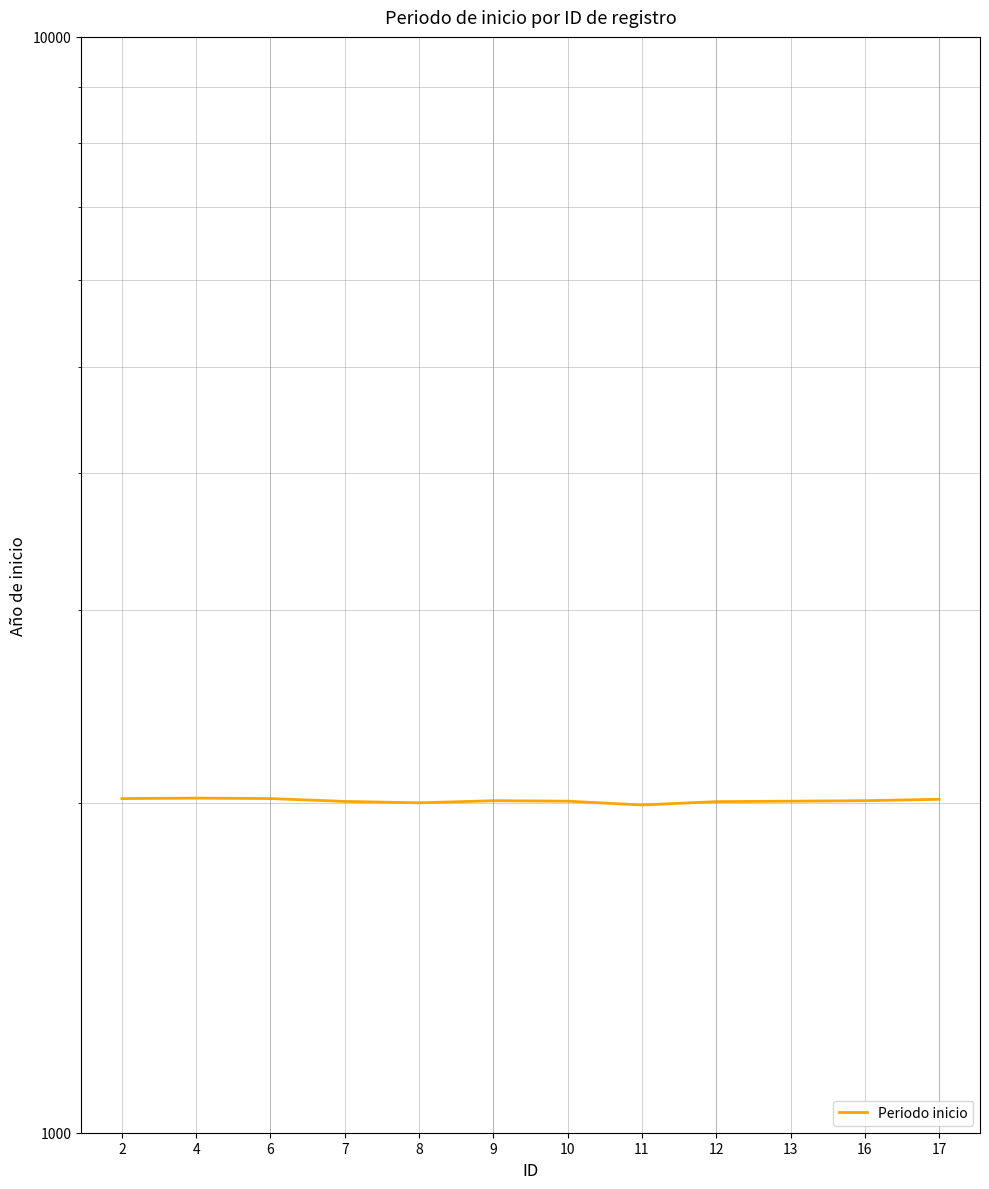

The value at 2 is 1102. True or false?

False